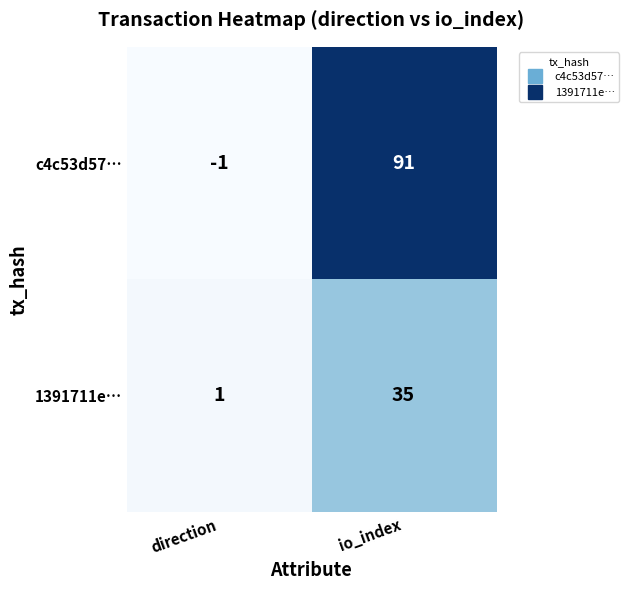

Rank the categories by 1391711e… value from highest to lowest.

io_index, direction